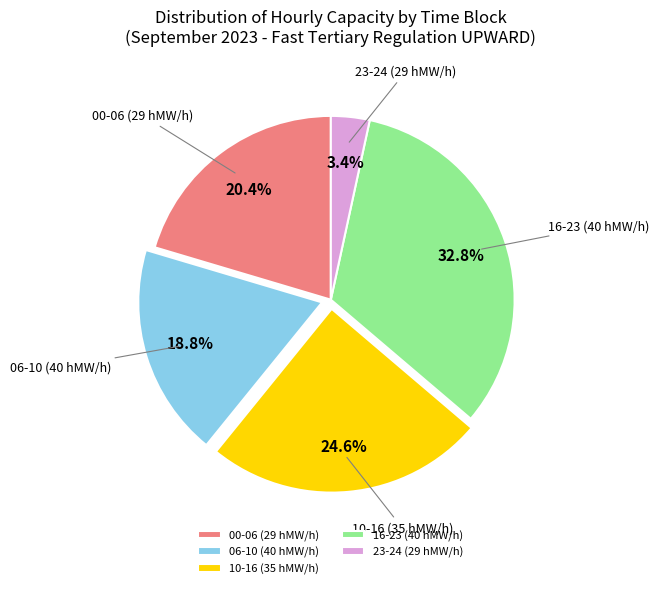

What is the total percentage of 00-06 (29 hMW/h) and 16-23 (40 hMW/h)?

53.2%